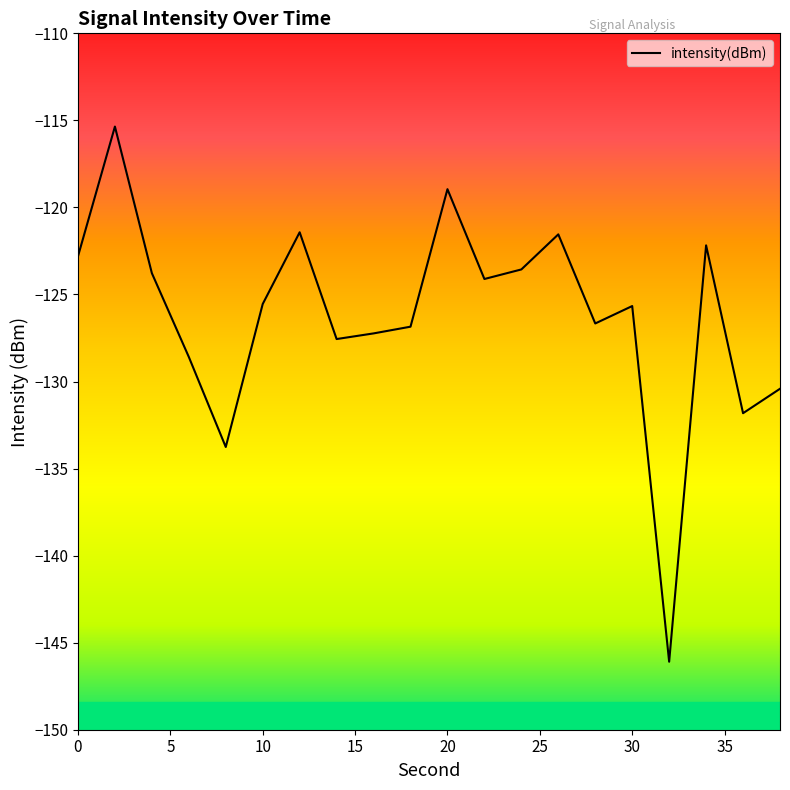

What is the value of the 19th point from the left?

-131.8